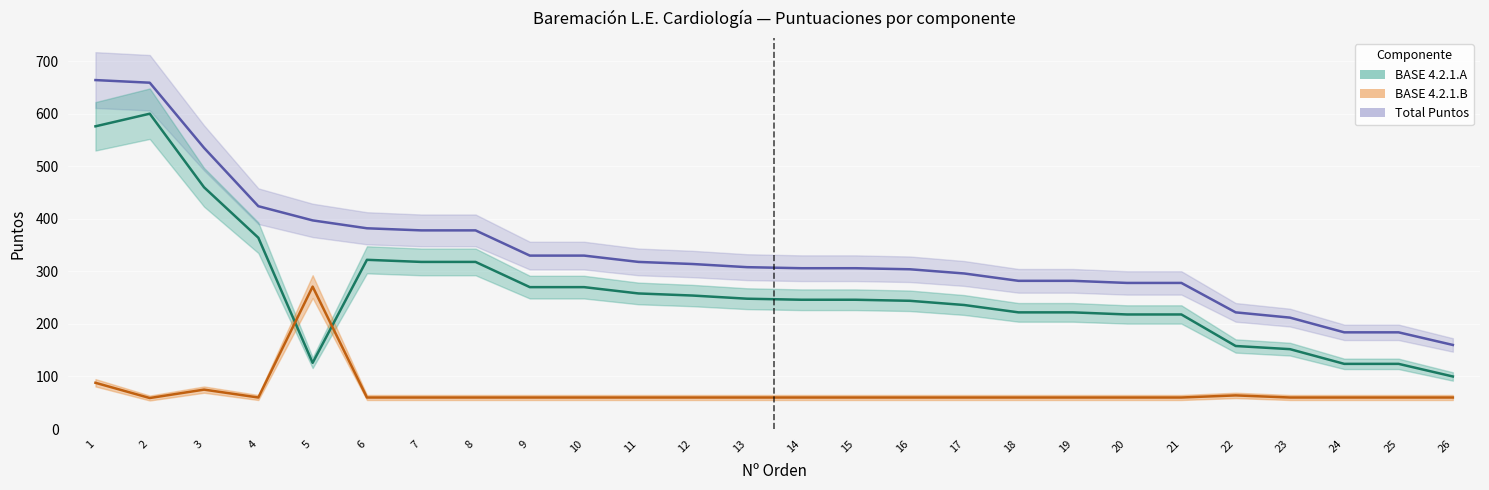

At which category is the sum across all series the highest?

1